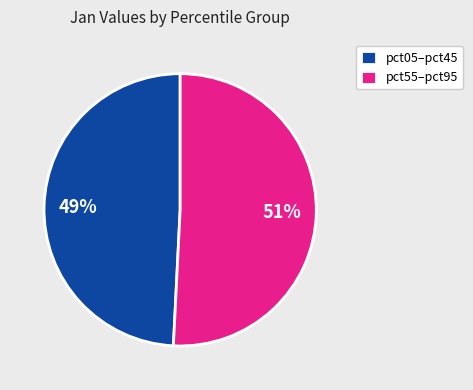

Rank the categories by value from lowest to highest.

pct05–pct45, pct55–pct95